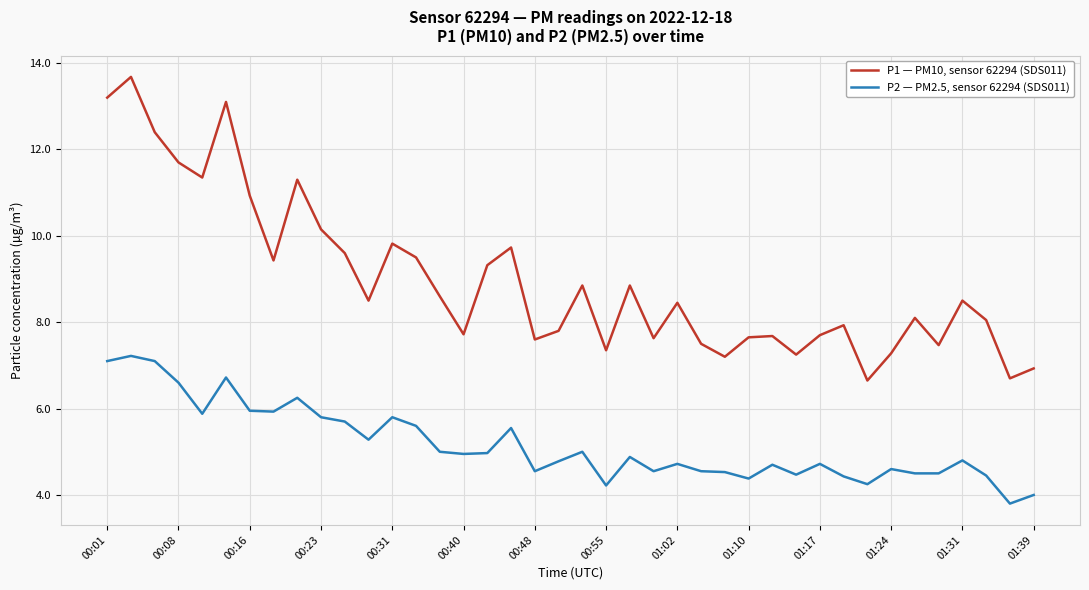

Which series has the largest total across all categories?

P1 — PM10, sensor 62294 (SDS011)